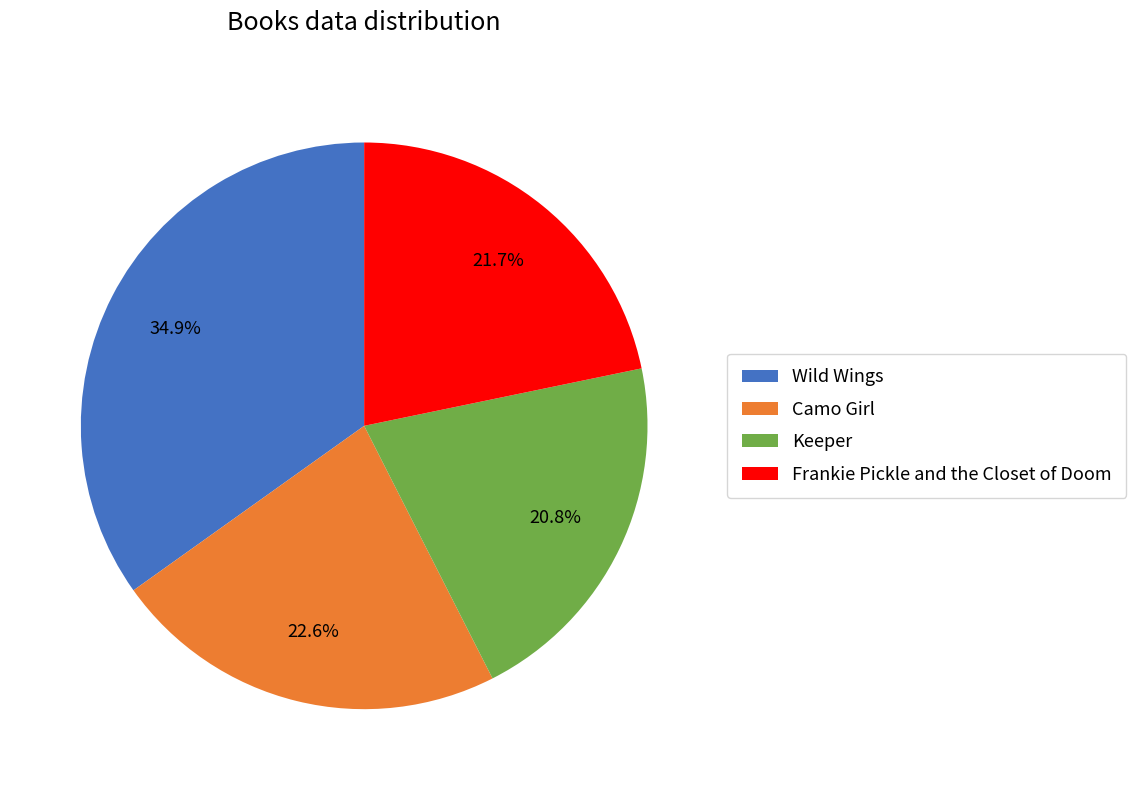

Rank the categories by value from lowest to highest.

Keeper, Frankie Pickle and the Closet of Doom, Camo Girl, Wild Wings